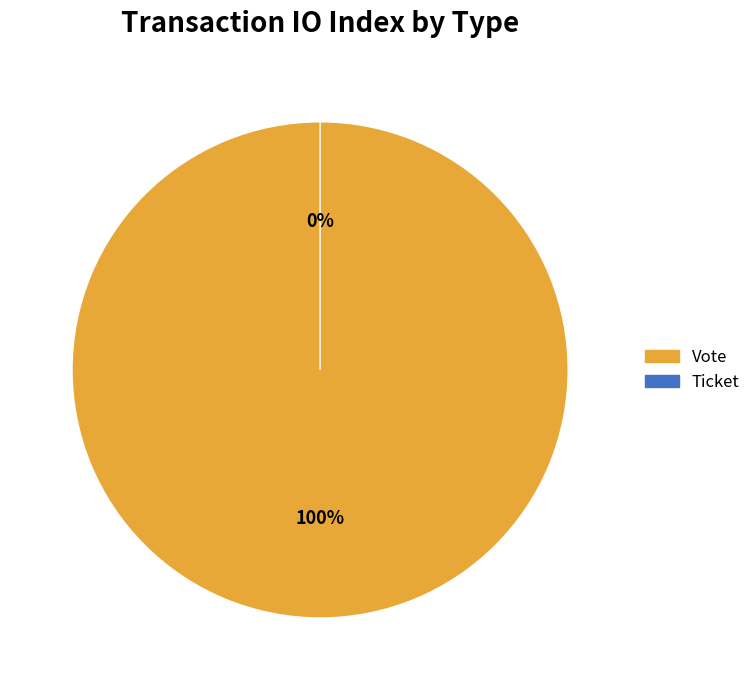

What is the majority slice?

Vote